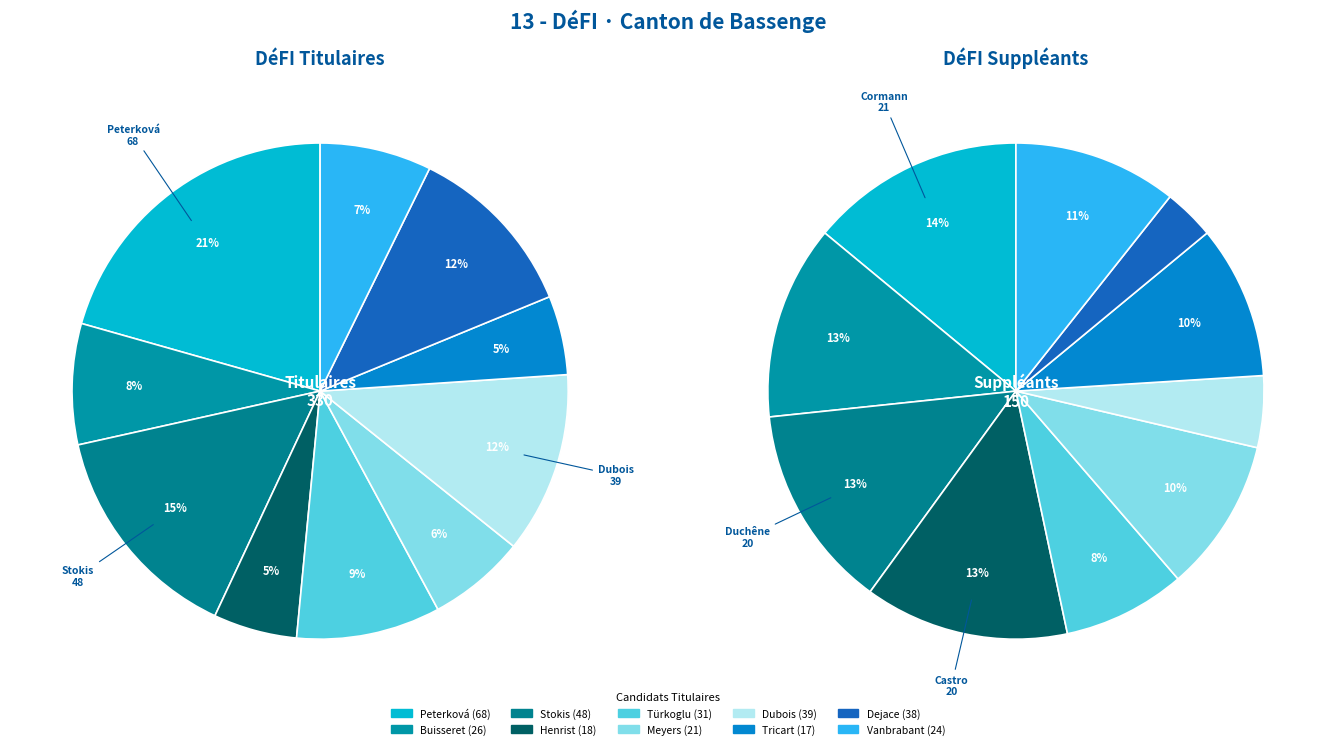

Is the sum of 9 and 0 greater than half?

No